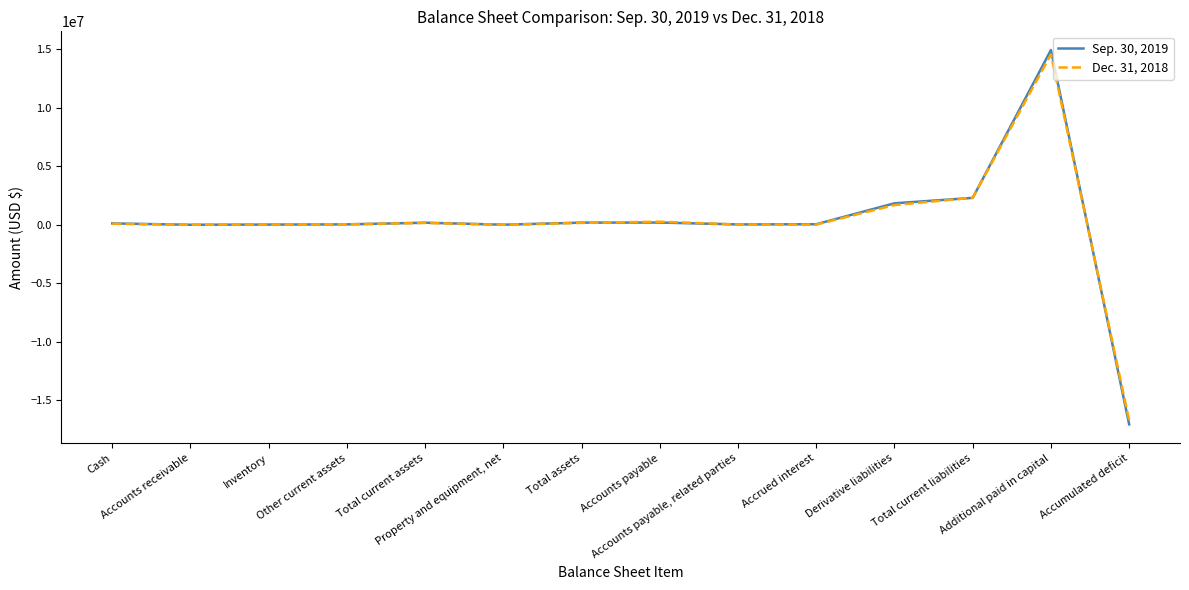

Rank the series by their maximum value, from lowest to highest.

Dec. 31, 2018, Sep. 30, 2019